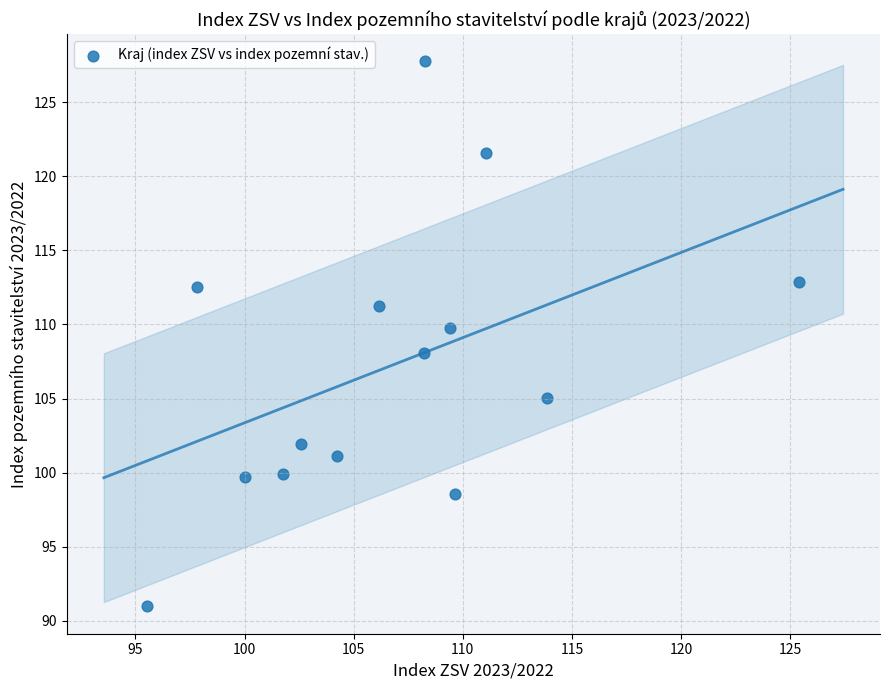

What is the range of Y values (max minus min)?

36.8